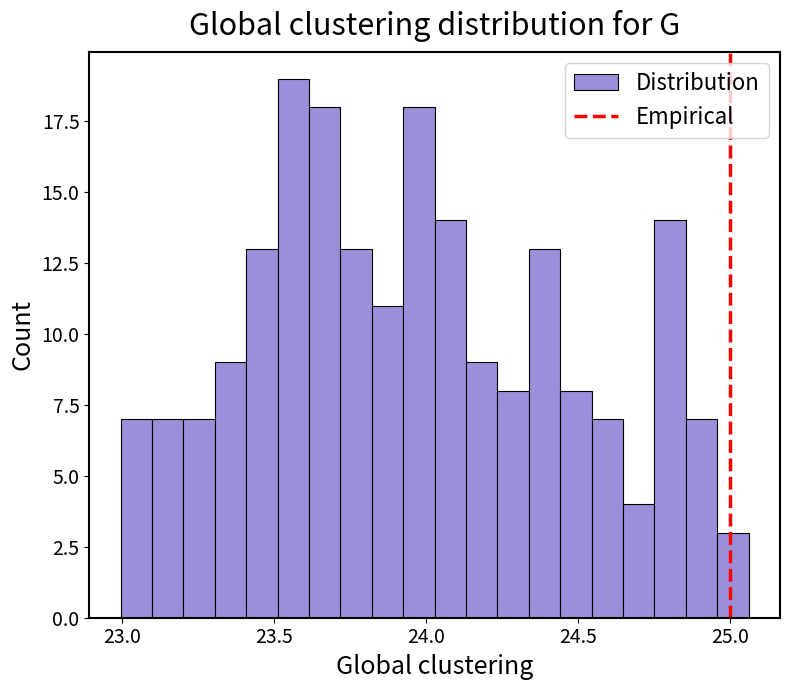

Read against the x-axis, roughly where is the centre of the tallest bar?

23.55